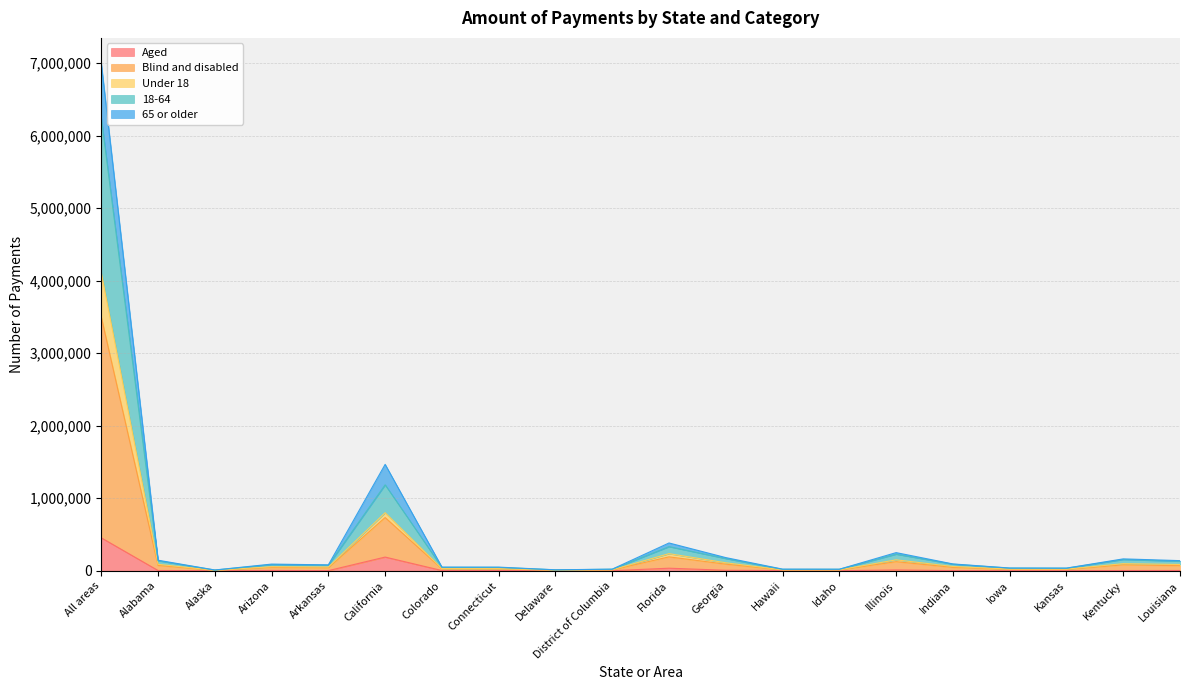

True or false: Aged and 65 or older cross at least once.

False